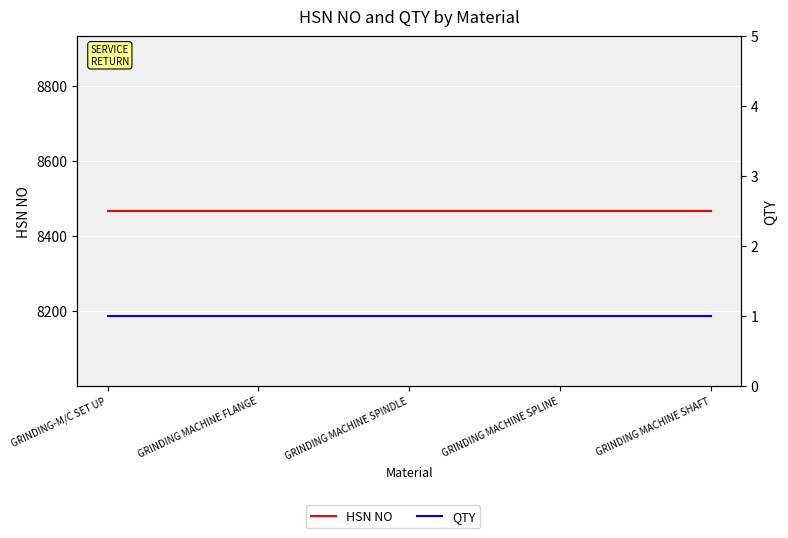

What is the spread (max minus min) of values at GRINDING-M/C SET UP?

8465